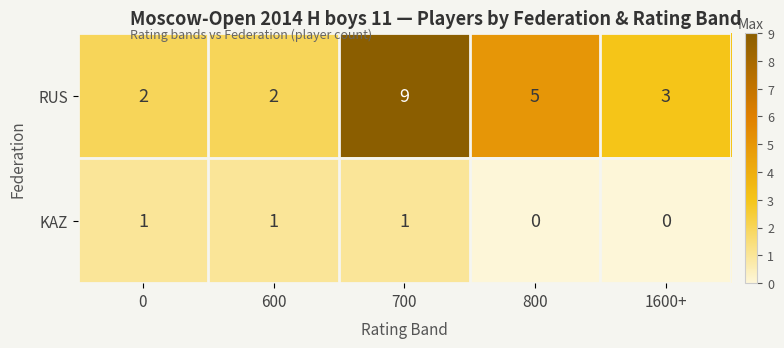

At which category is the sum across all series the highest?

700